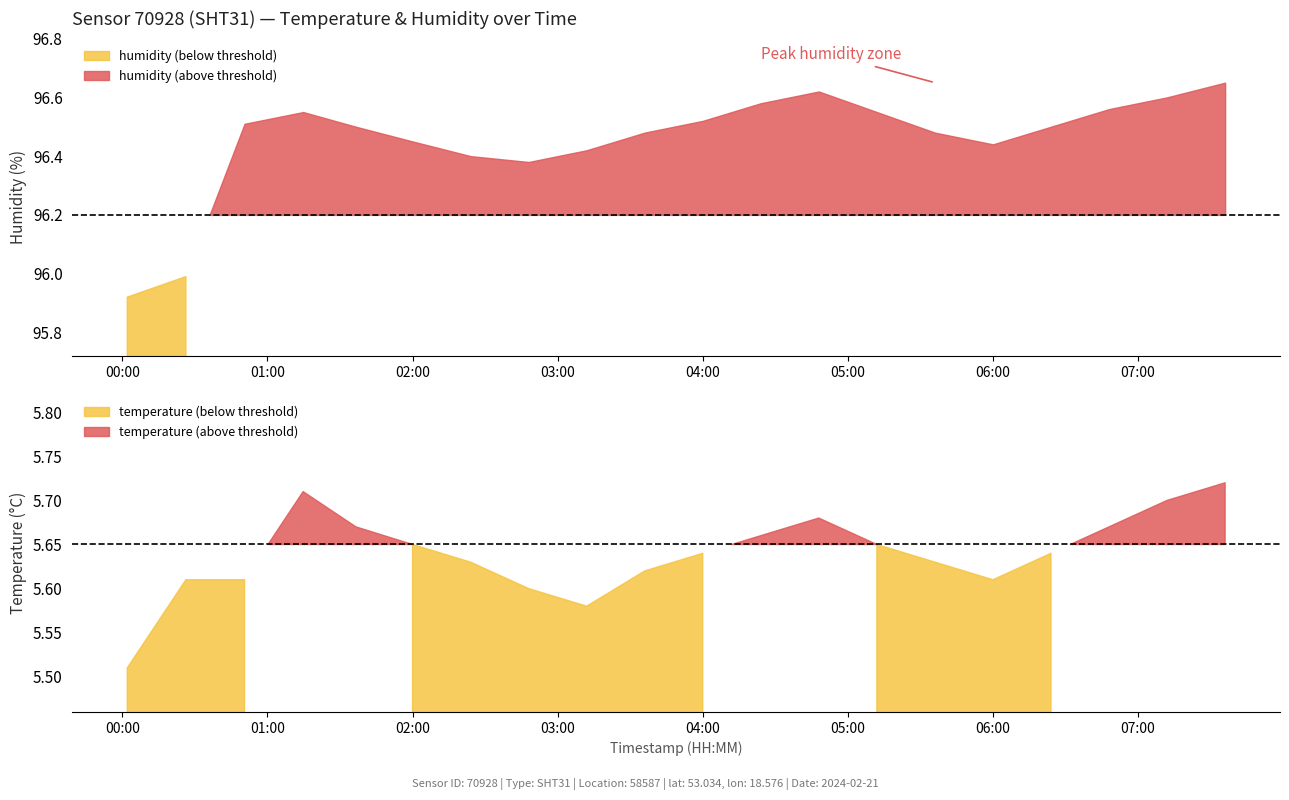

List the series in order of their peak value, lowest first.

temperature, humidity